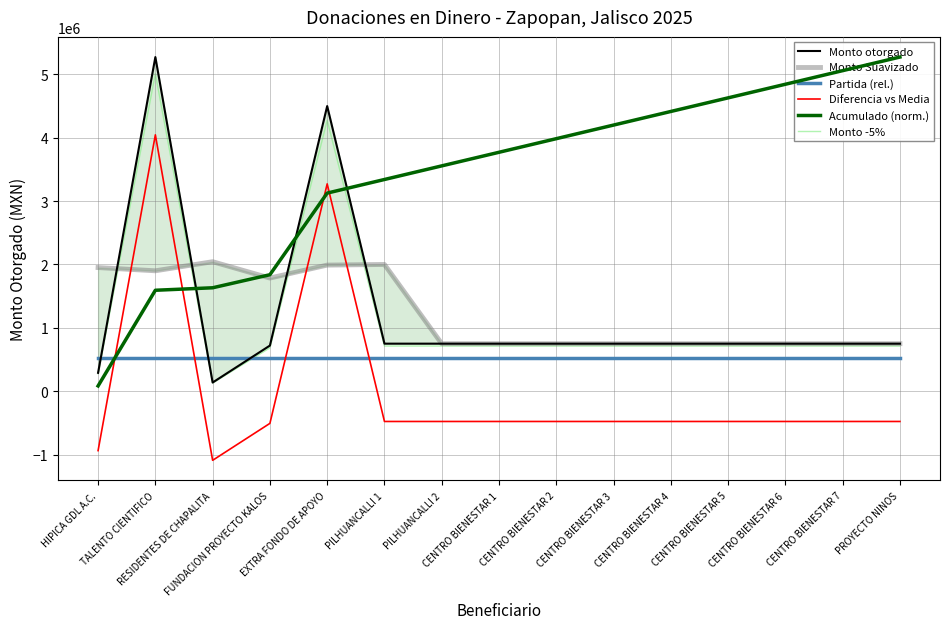

What are all the series names shown in the legend?

Monto otorgado, Monto Suavizado, Partida (rel.), Diferencia vs Media, Acumulado (norm.), Monto -5%